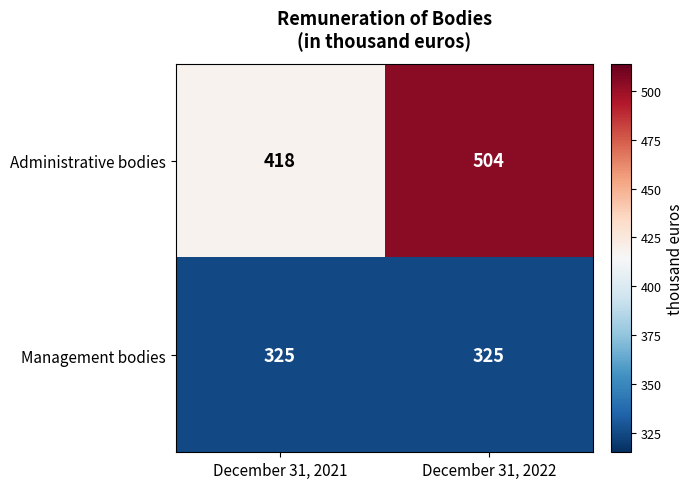

What is the greatest value displayed?

504